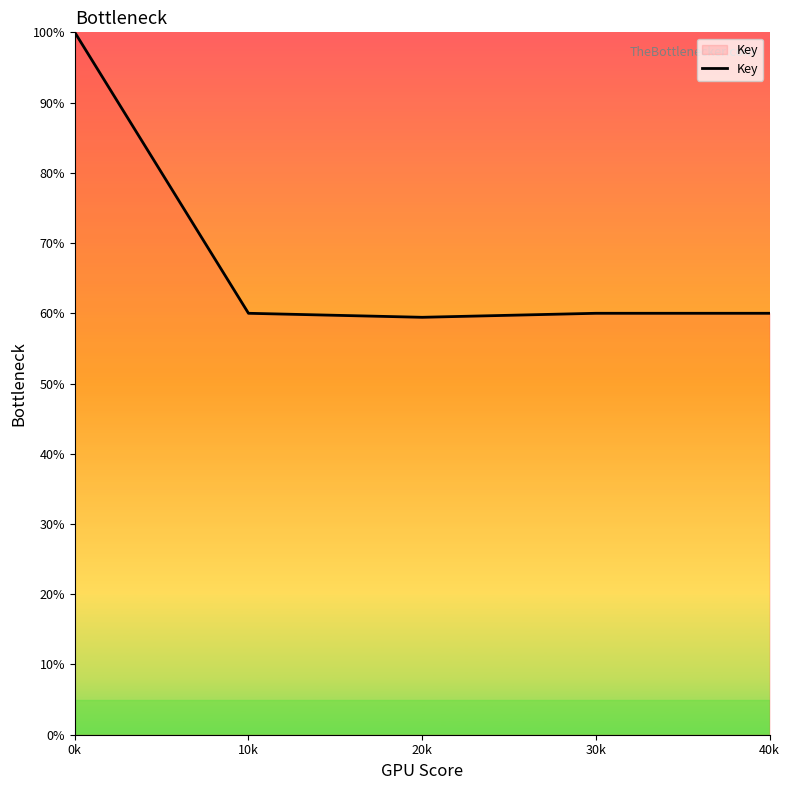

What position from the right is 10k?

4